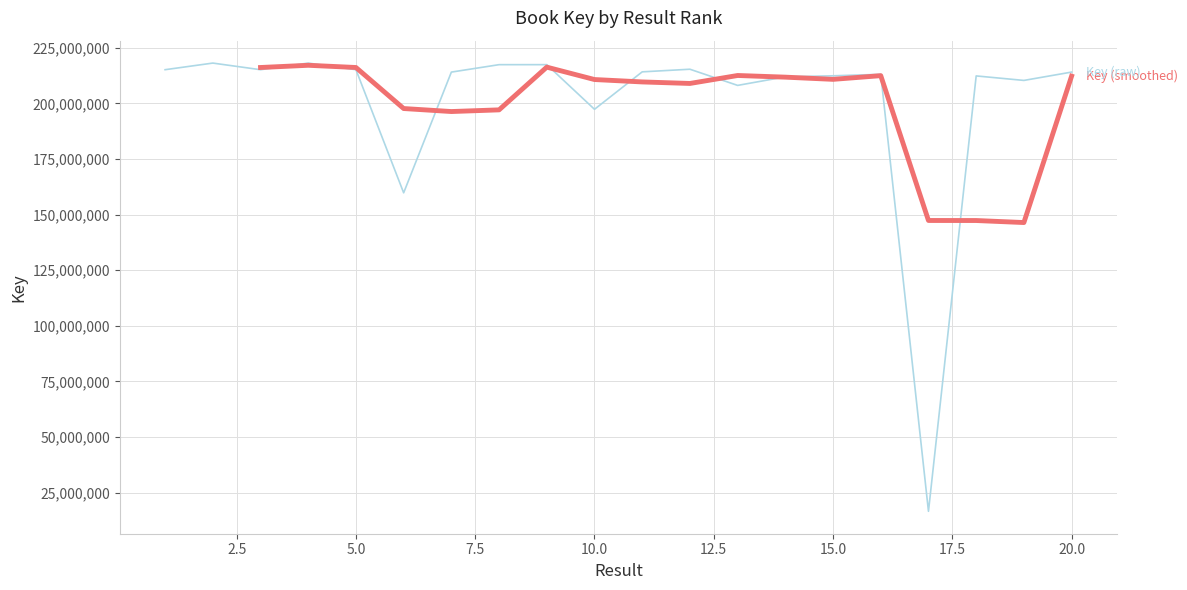

What is the difference between the values at 2 and 4?

178